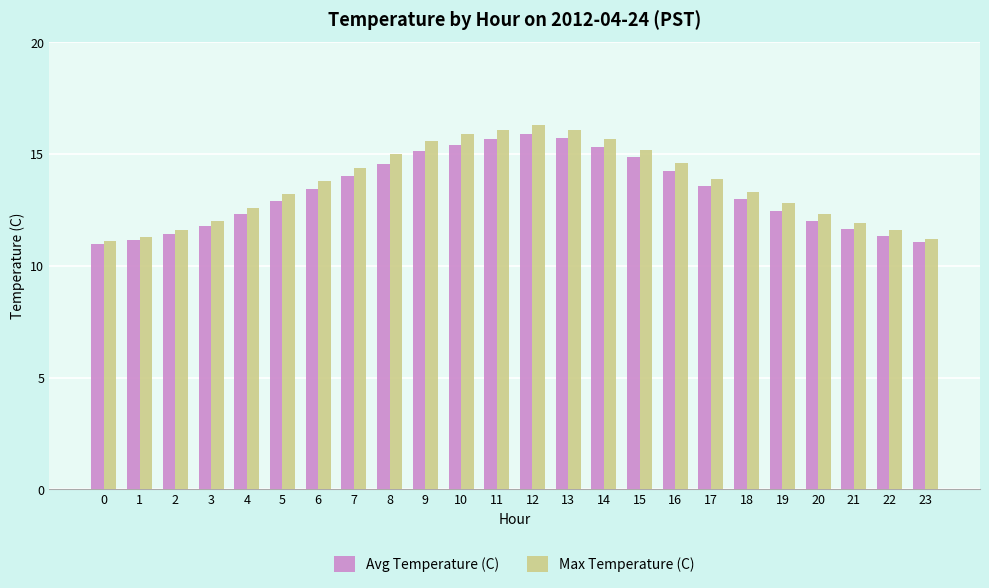

What is the maximum value shown in the chart?

16.3